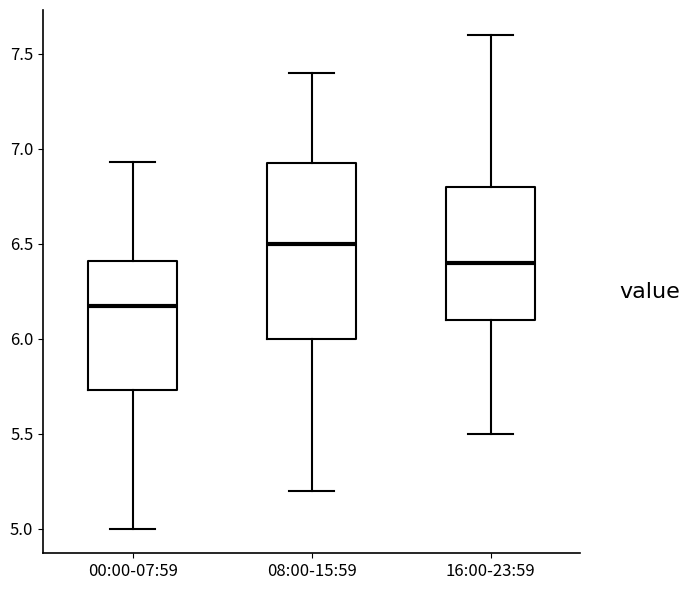

Where does the median line of the box for 00:00-07:59 sit on the y-axis? The values are not printed on the chart, so give them approximately, as read against the axis.

6.15